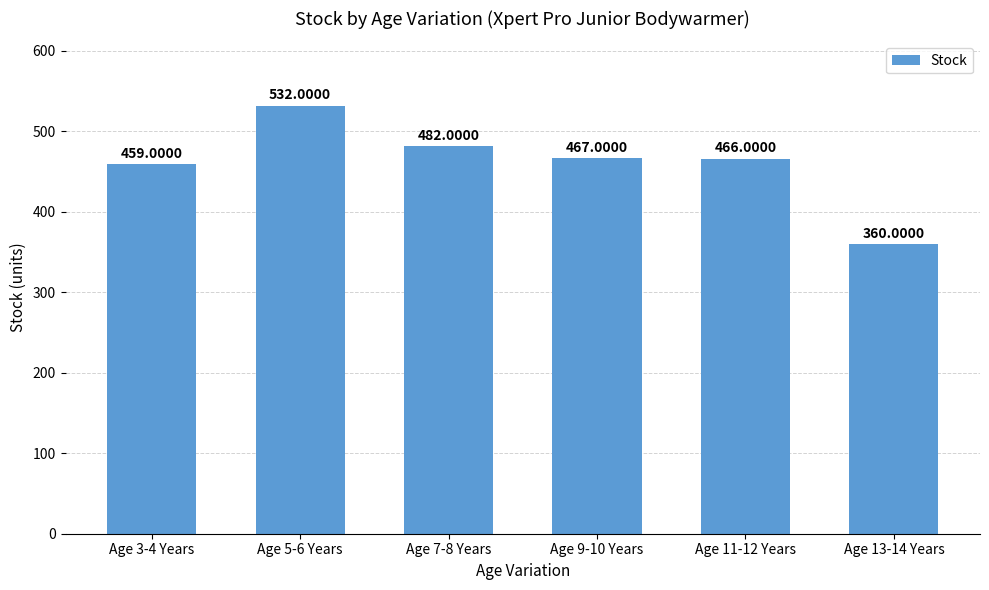

What is the value of the 4th bar from the left?

467